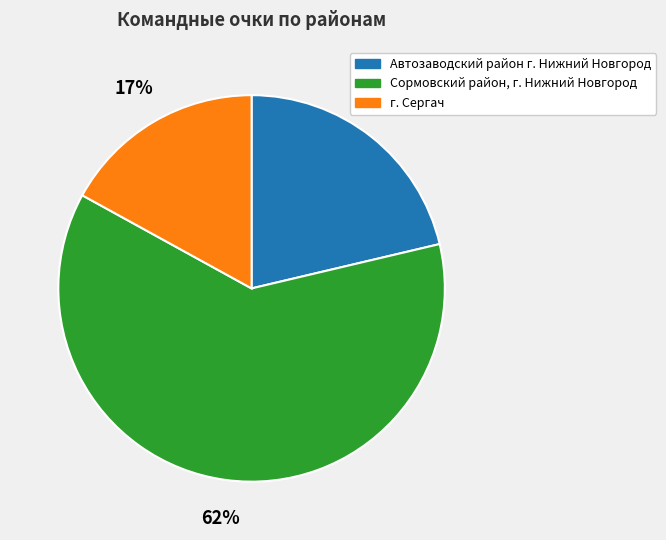

True or false: Сормовский район, г. Нижний Новгород accounts for 62% of the total.

True